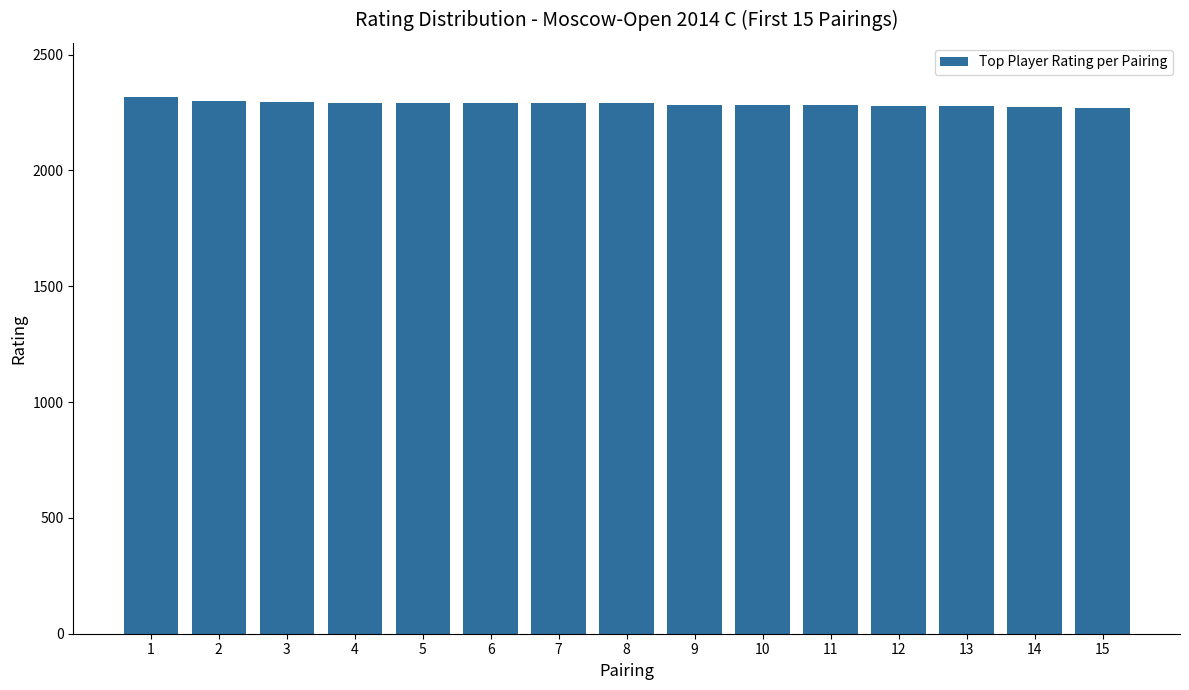

How many series are shown in this chart?

1